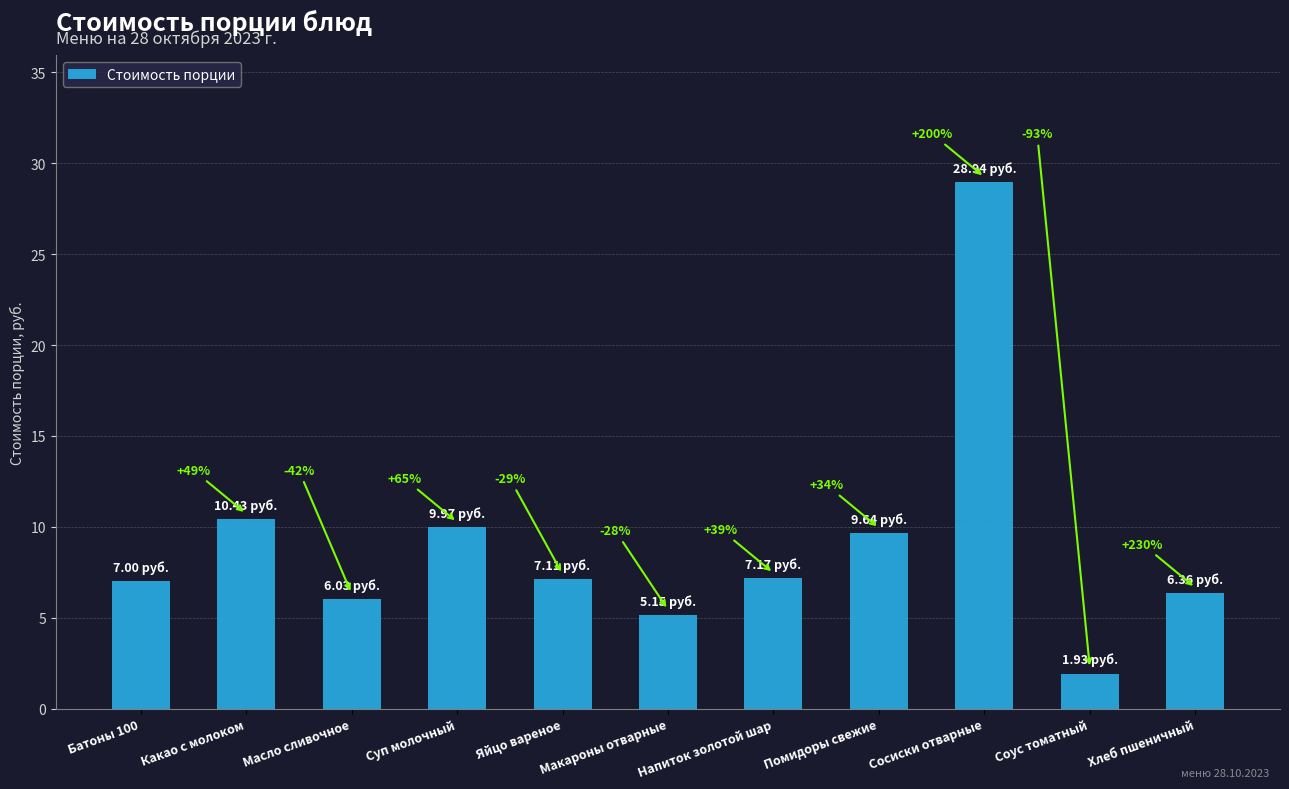

At which category does the chart reach its minimum across all series?

Соус томатный